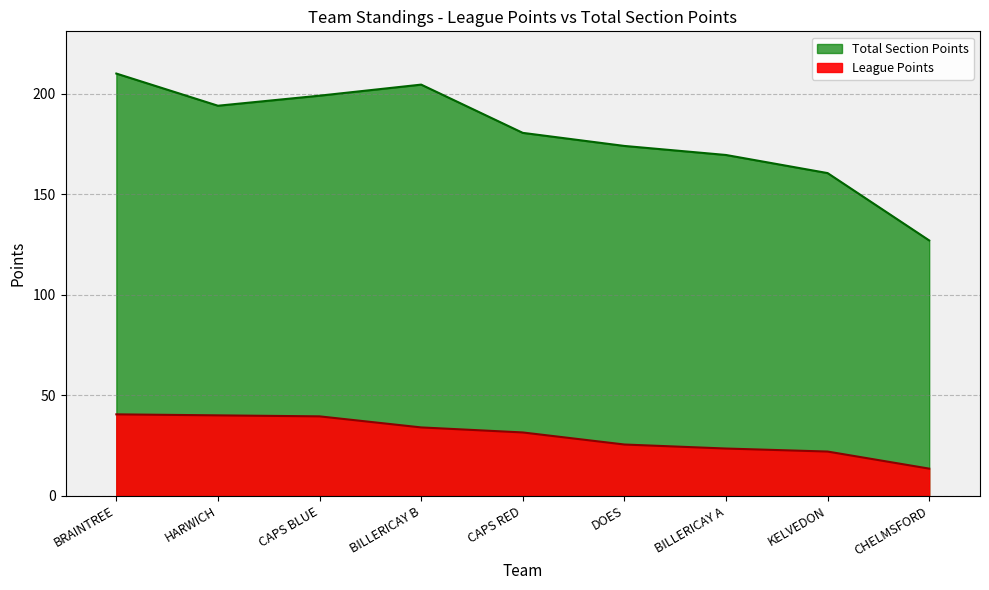

True or false: League Points and Total Section Points cross at least once.

False